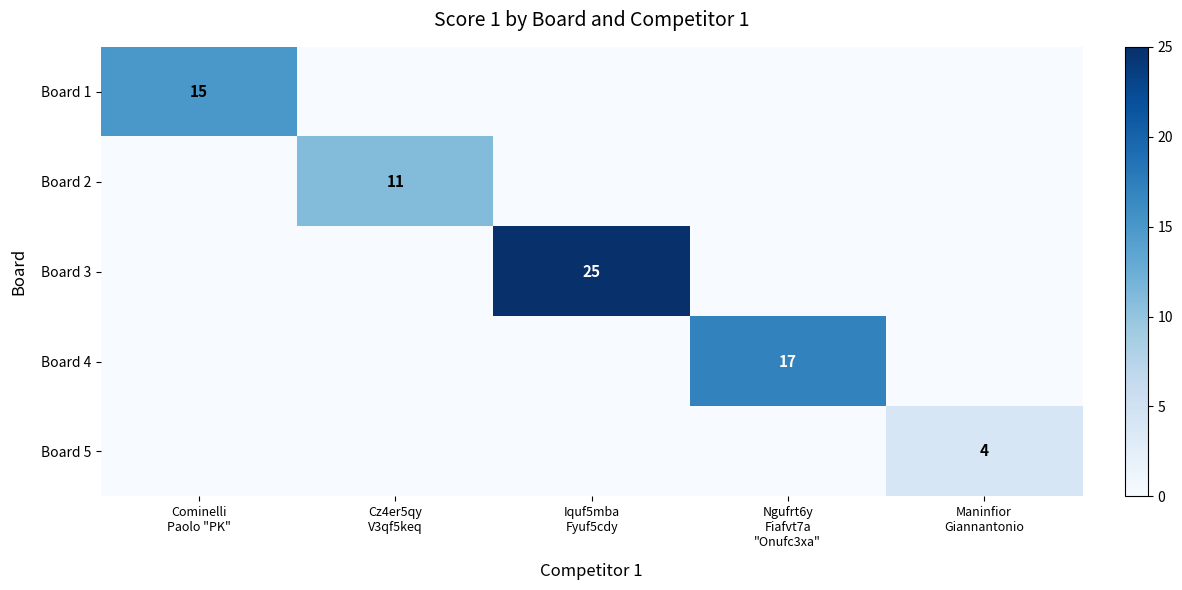

What is the total value across all series at Cz4er5qy
V3qf5keq?

11